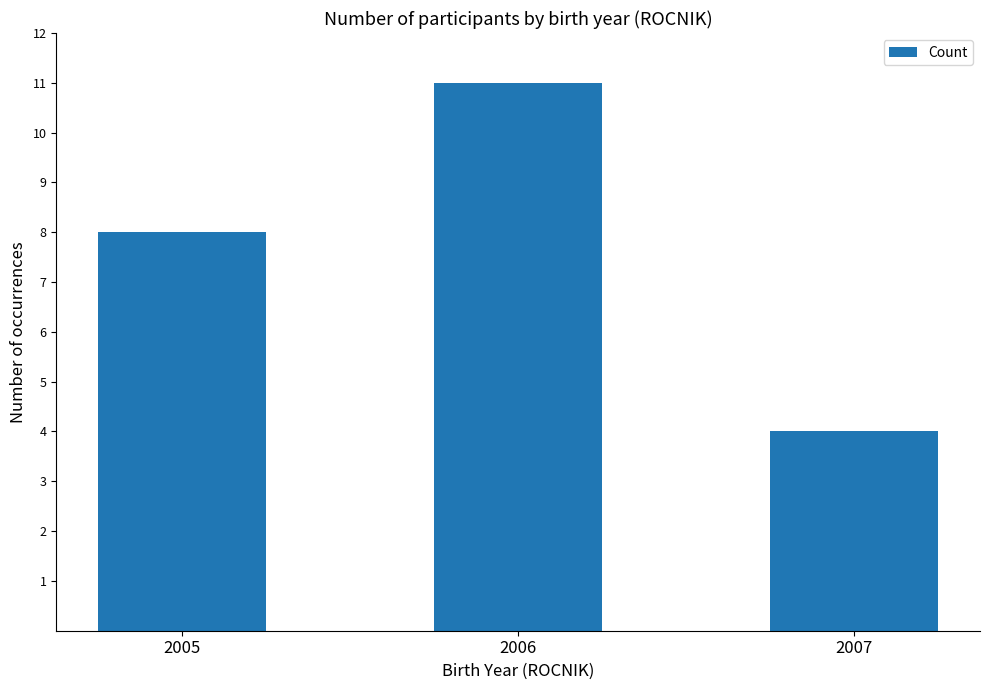

What is the ratio of the value at 2006 to the value at 2005?

1.4